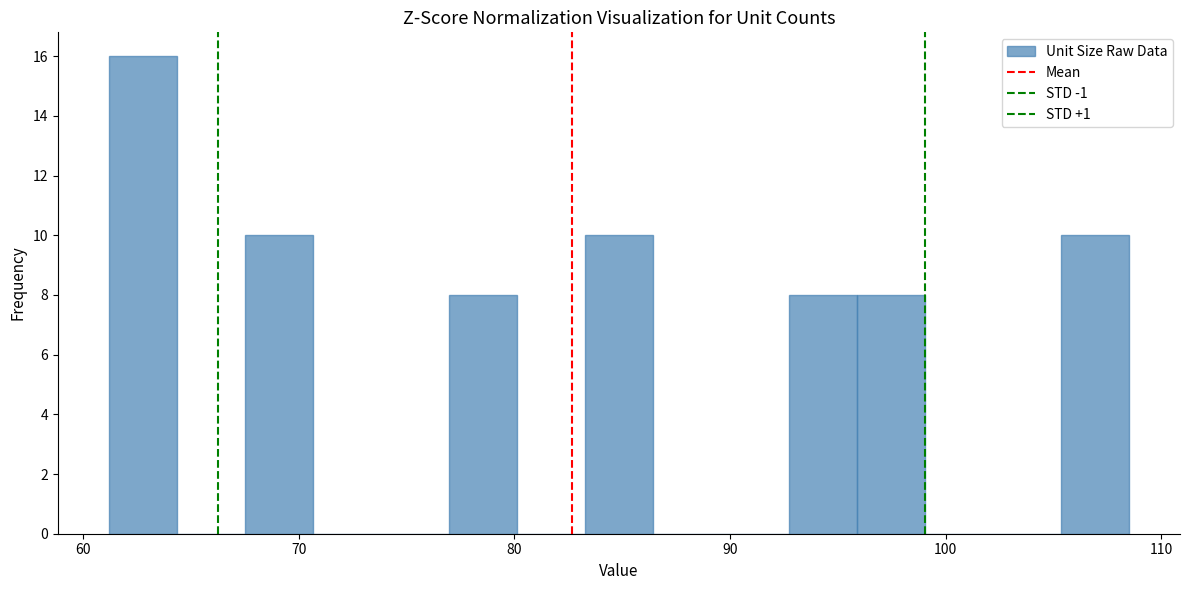

Around what value on the x-axis is the tallest bar? Give the approximate position of its centre, as read against the axis.

63